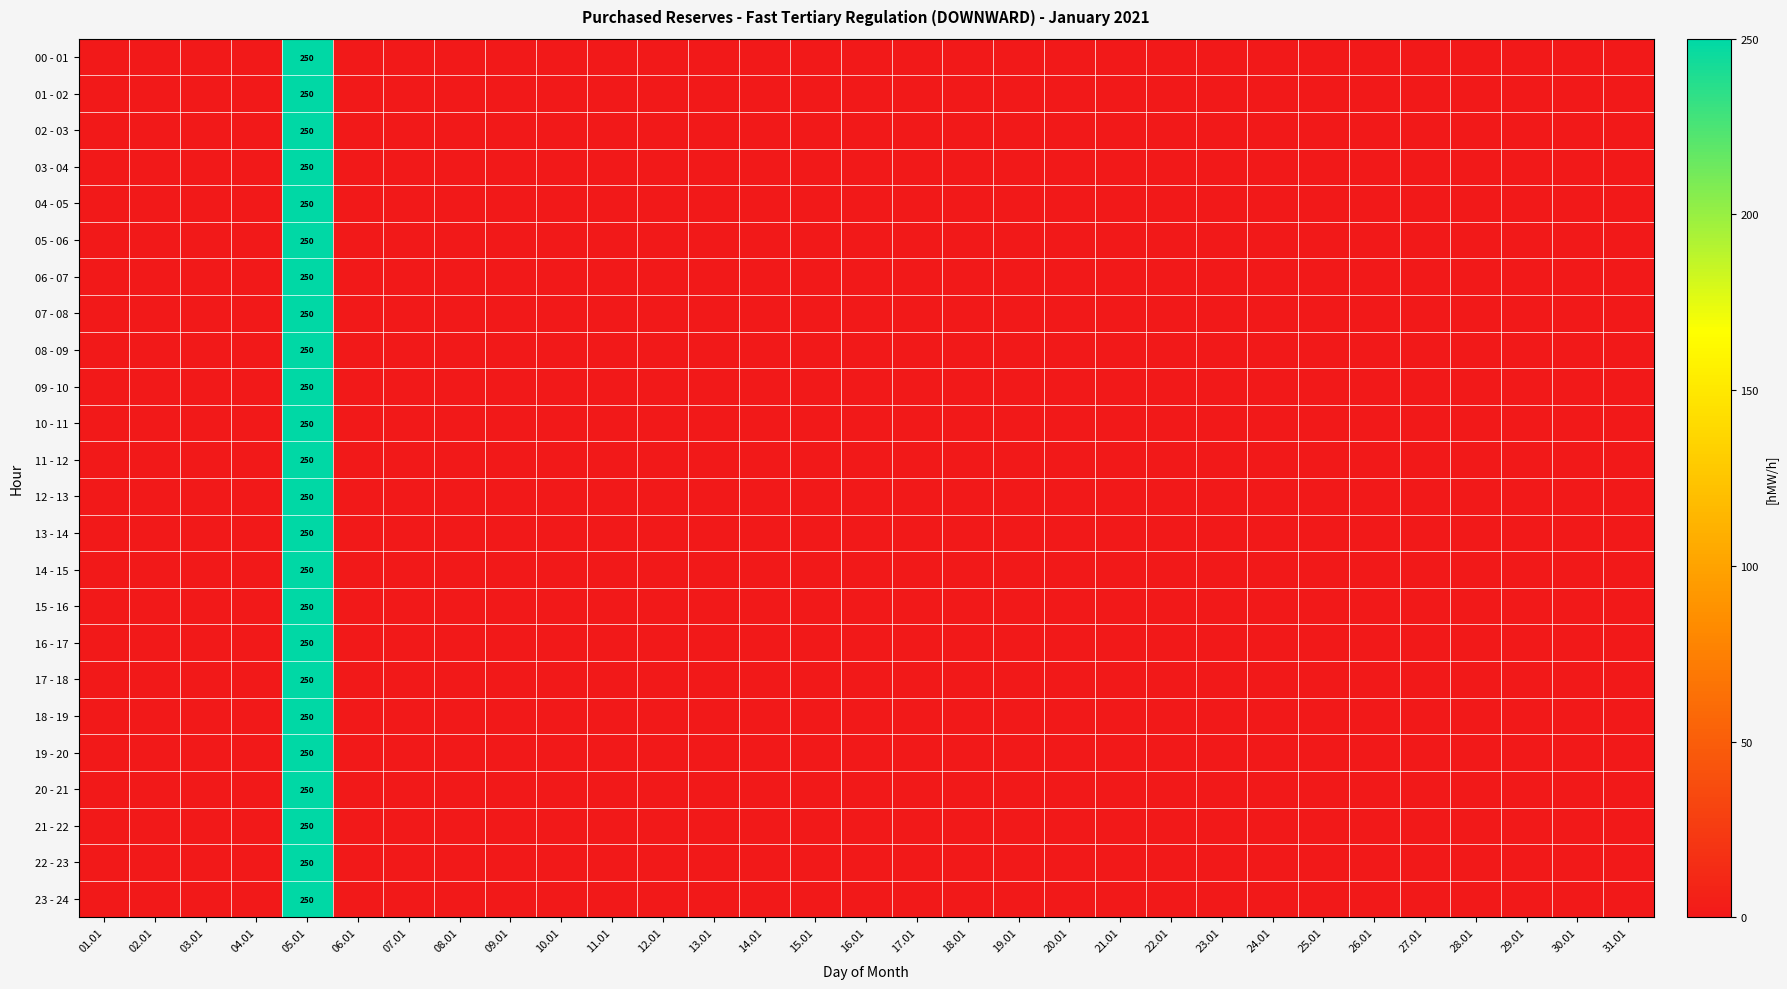

Which category has the lowest value in the 19 - 20 series?

01.01